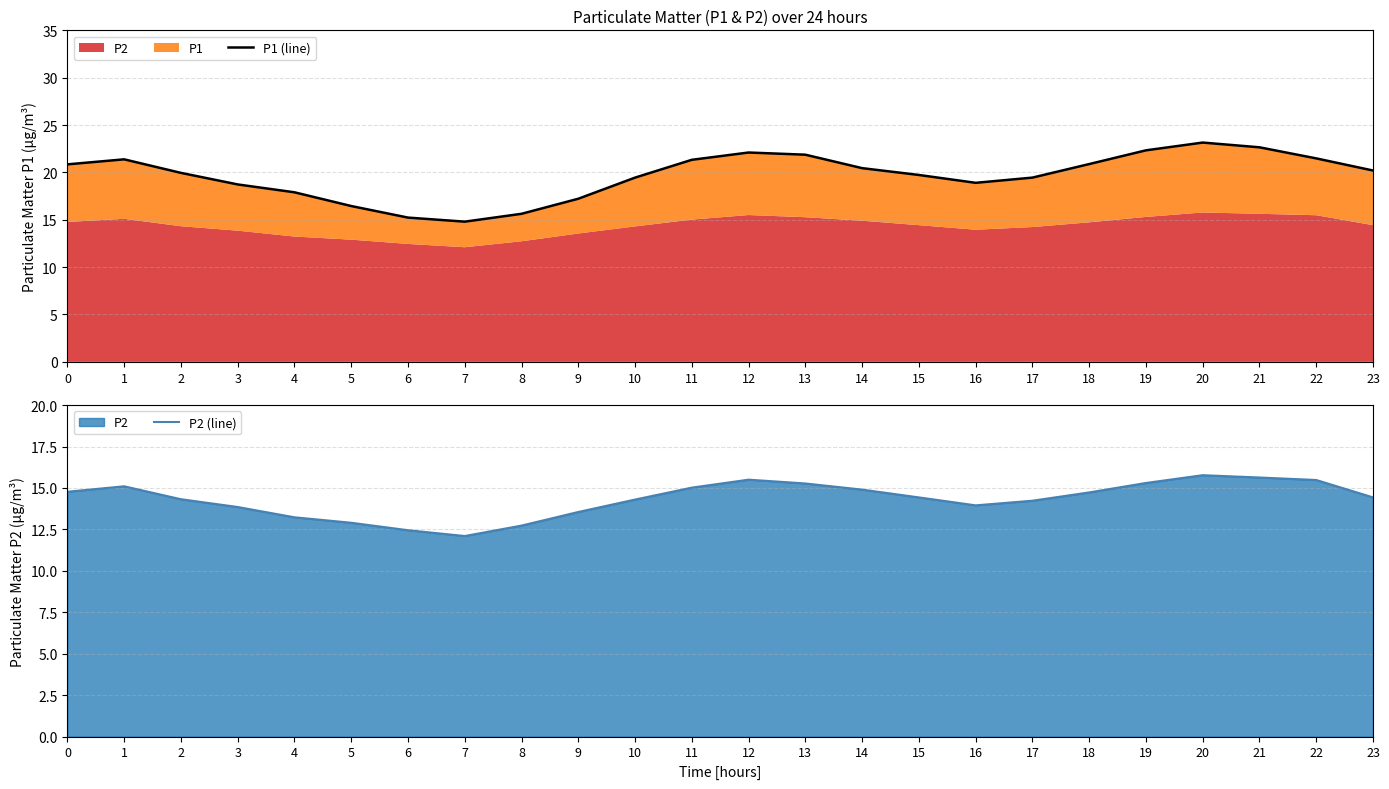

What is the value of the P1 (line) point at the 5th from the left?

17.9